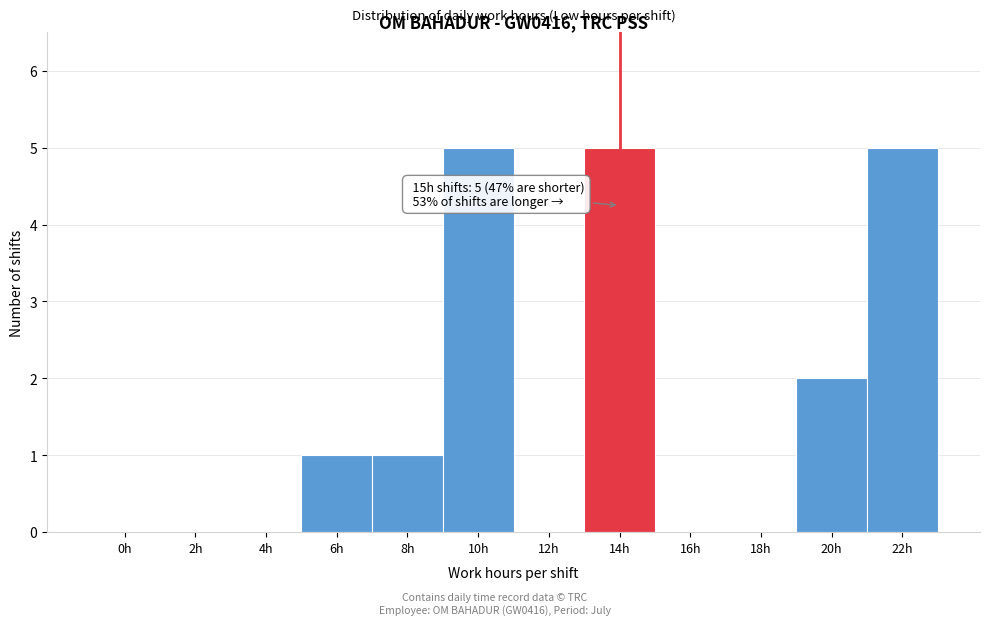

Reading right to left, list all the values displayed in this chart.

22h=5	20h=2	18h=0	16h=0	14h=5	12h=0	10h=5	8h=1	6h=1	4h=0	2h=0	0h=0